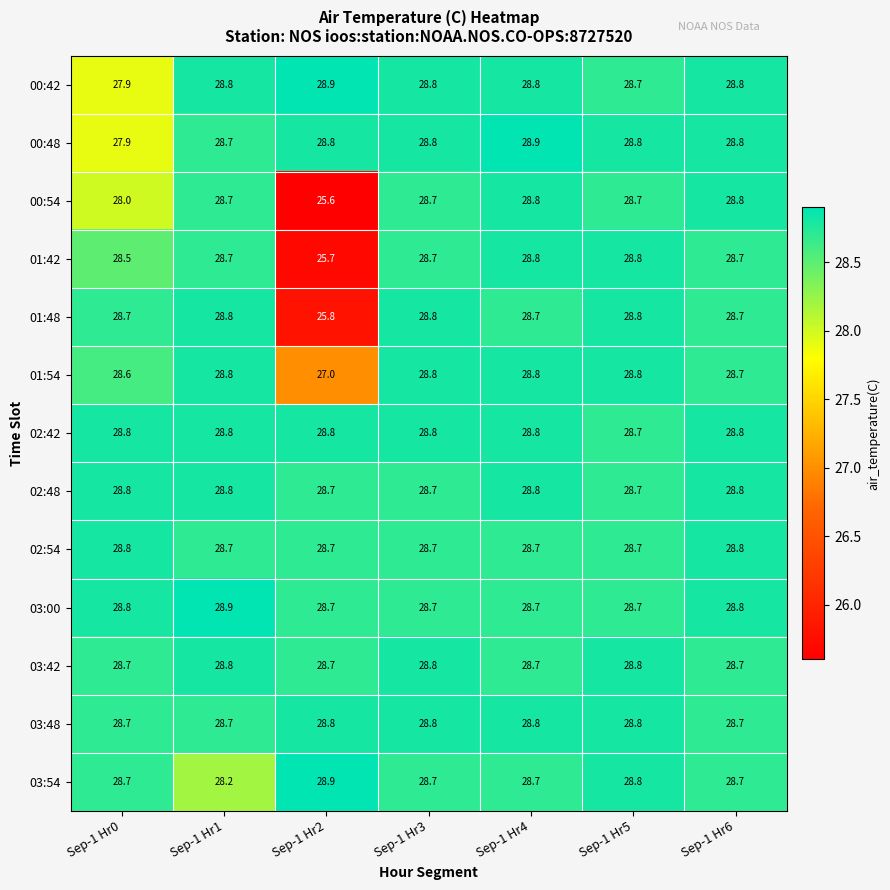

What is the sum of all 01:54 values?

199.5